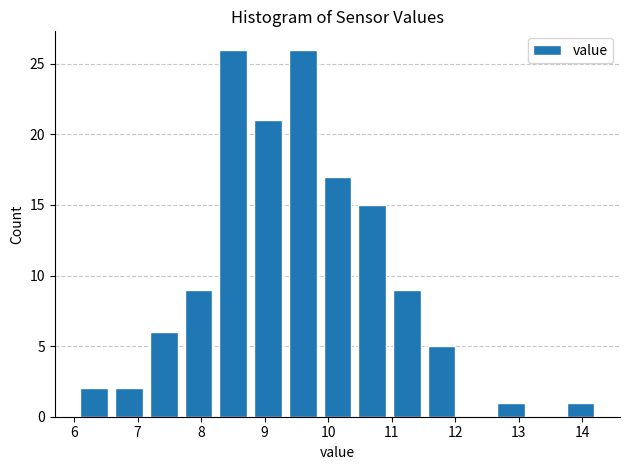

How tall is the bar that spans 9.4 to 9.9 on the x-axis? Neither the bar edges nor the heights are printed on the chart, so give them approximately, as read against the axes.

26